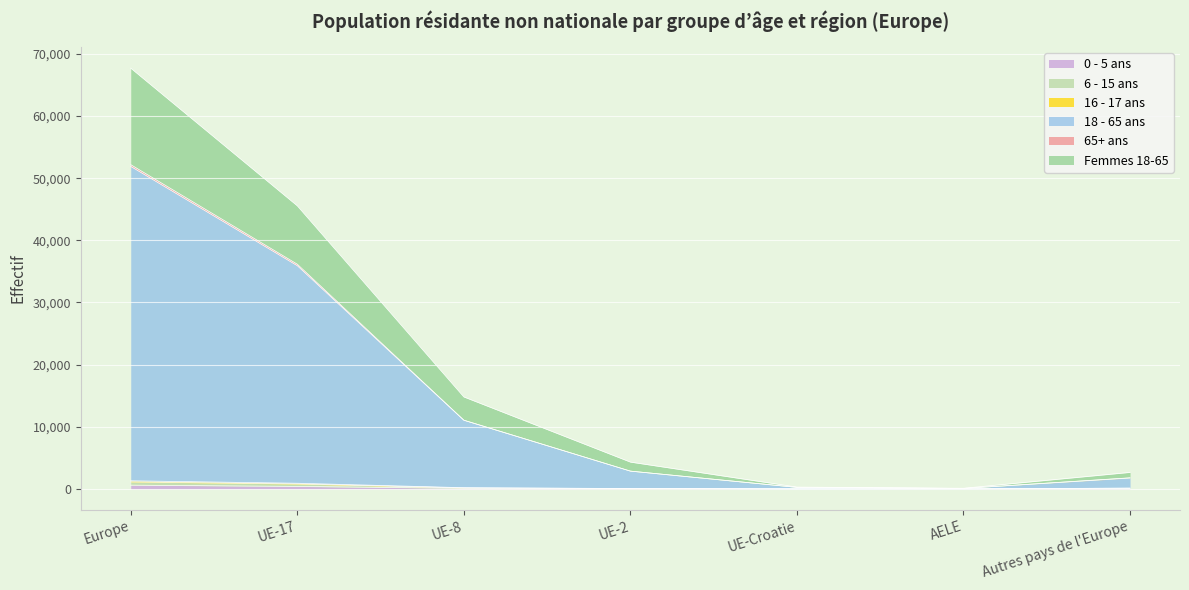

What is the label of the 1st point from the right?

Autres pays de l'Europe